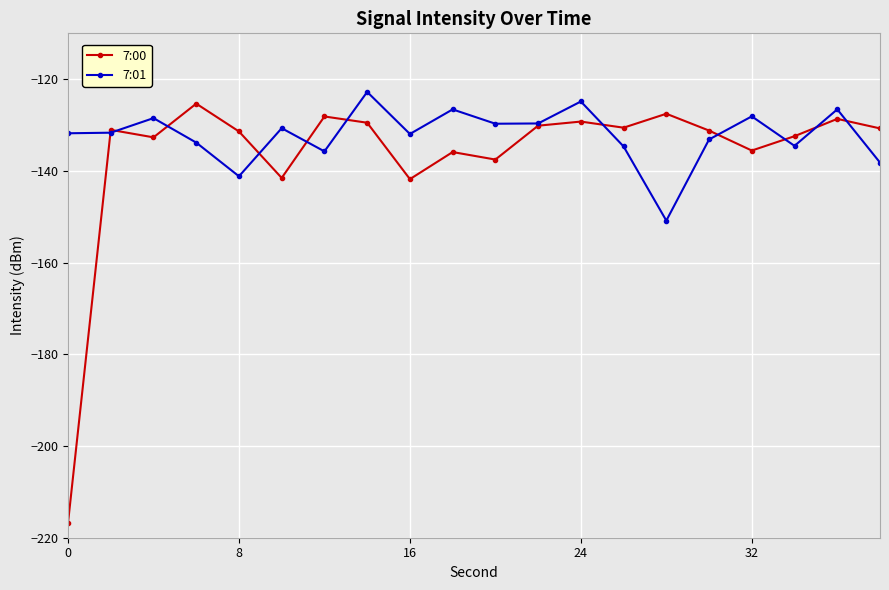

Which series has the largest range (max minus min)?

7:00